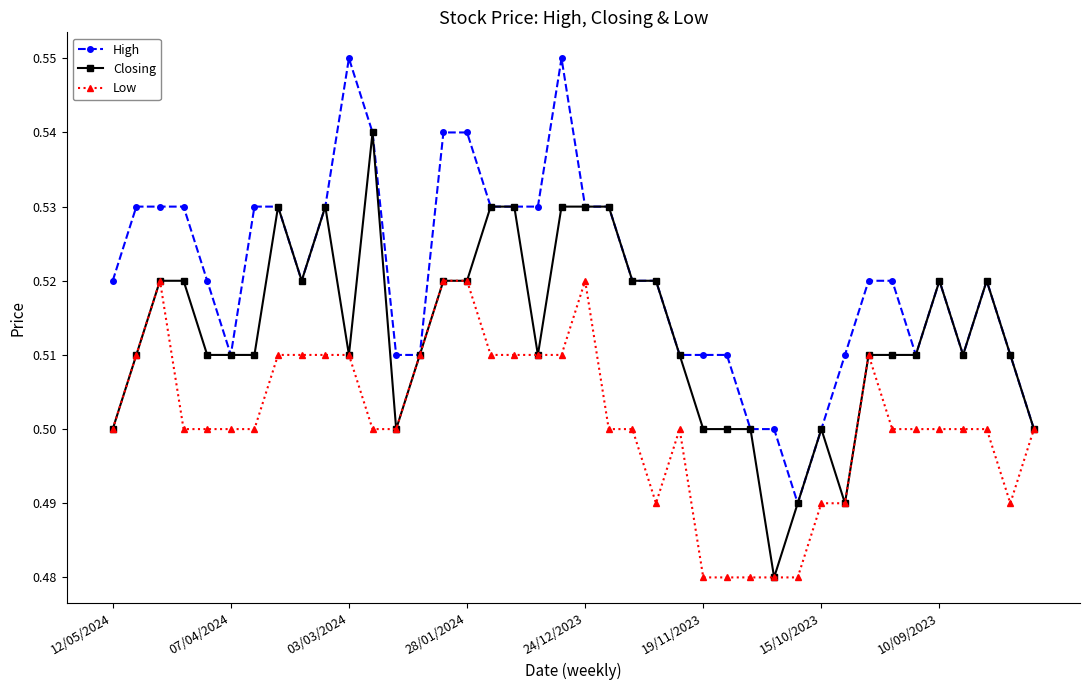

Which series has the largest total across all categories?

High